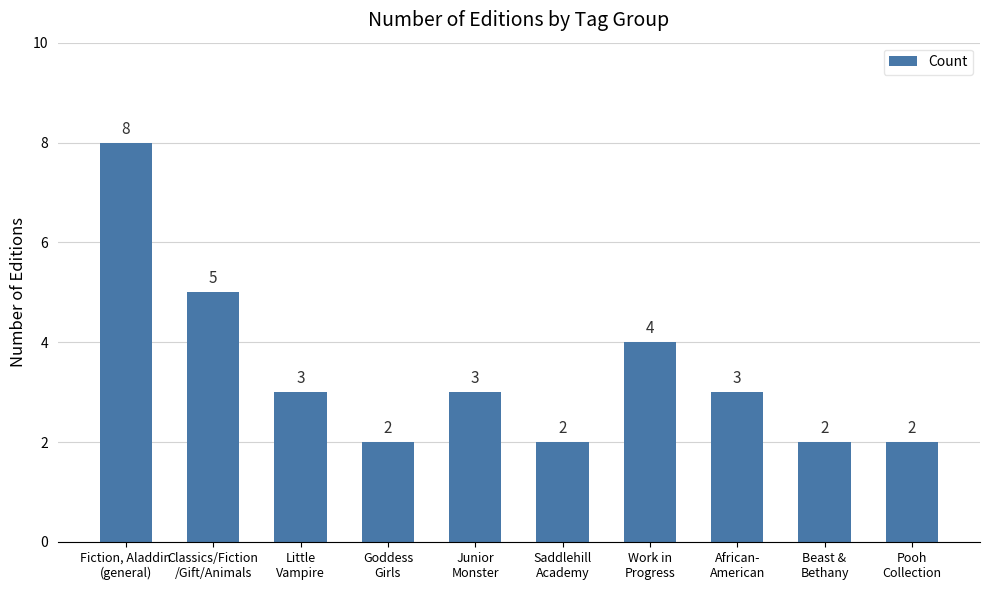

What is the difference between the values at Fiction, Aladdin
(general) and Classics/Fiction
/Gift/Animals?

3